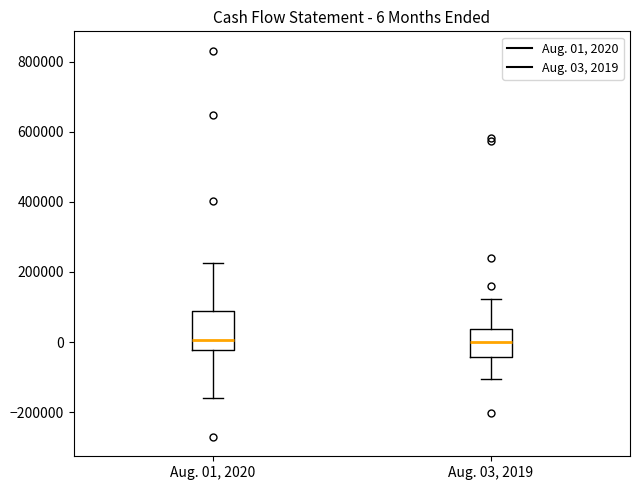

Comparing the boxes themselves (not the whiskers), which one is the tallest?

Aug. 01, 2020